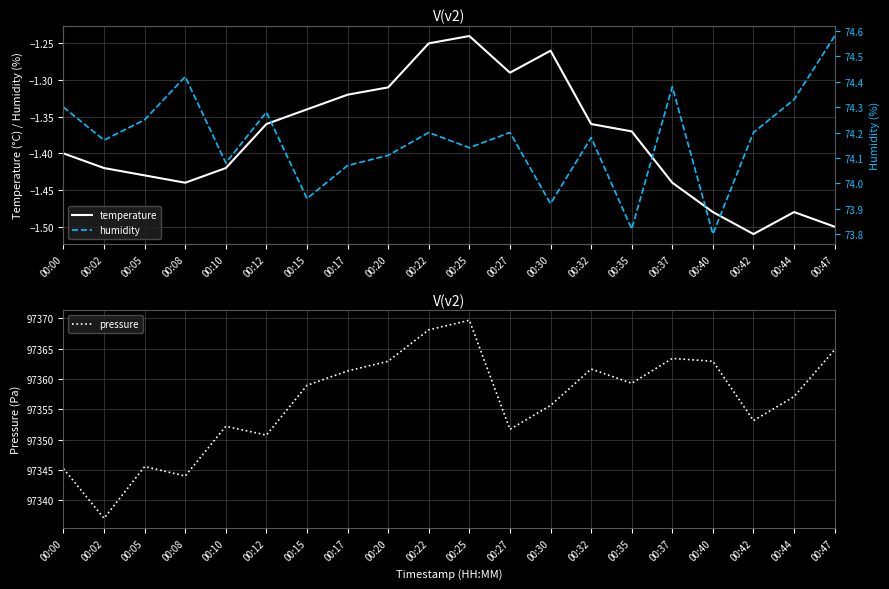

True or false: pressure and temperature intersect in this chart.

False